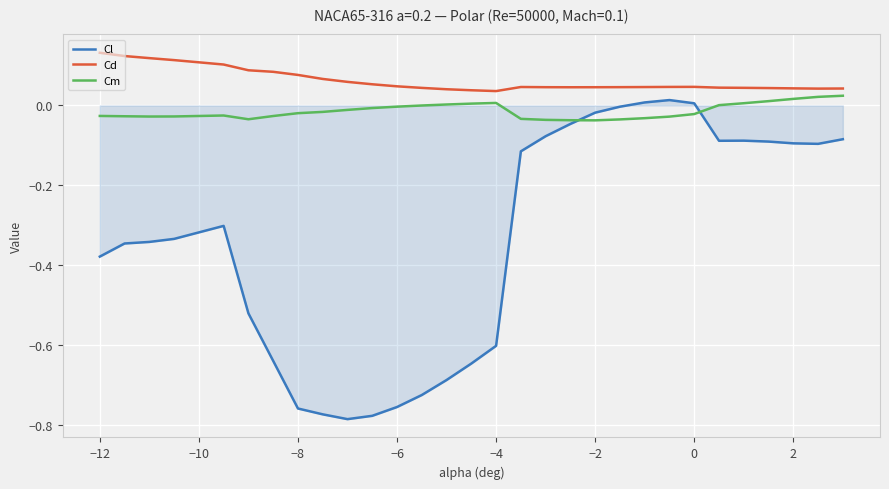

True or false: Cl and Cd cross at least once.

False